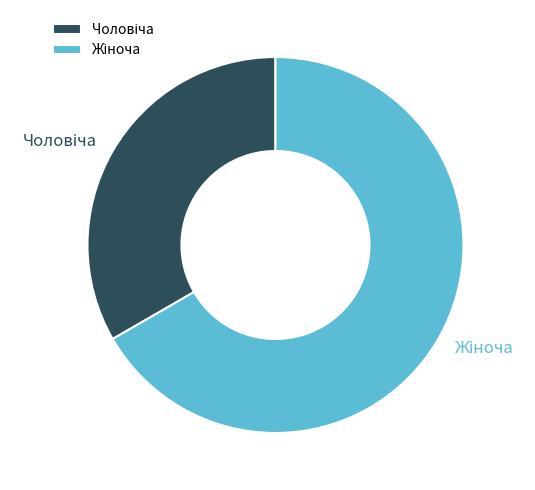

Does any single category account for the majority?

Yes